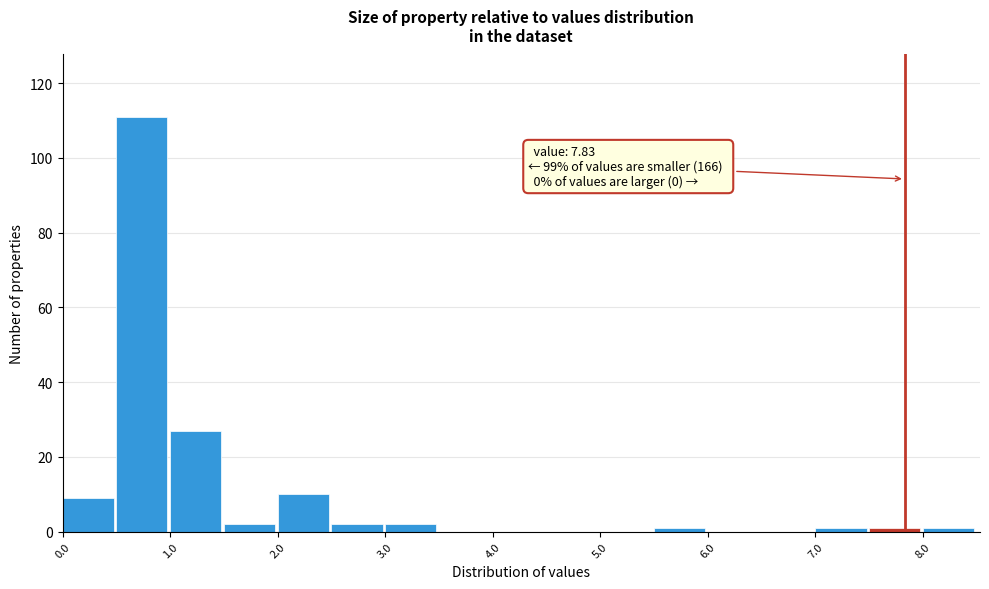

Over which range of the x-axis is the bar tallest?

0.5 to 1.0